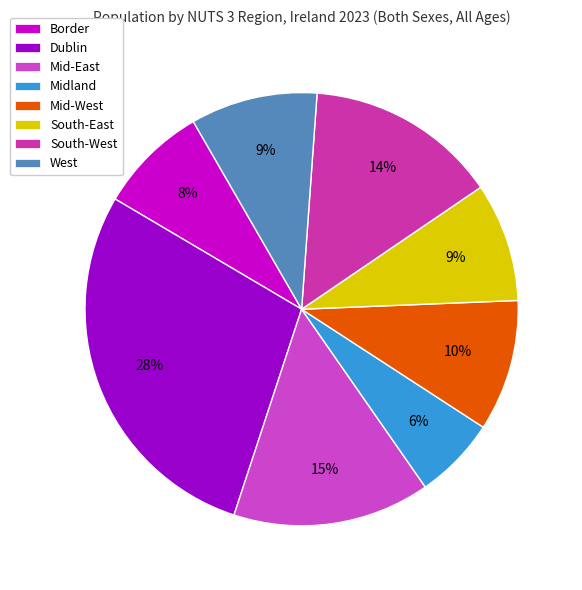

Between Mid-West and West, which is larger?

Mid-West